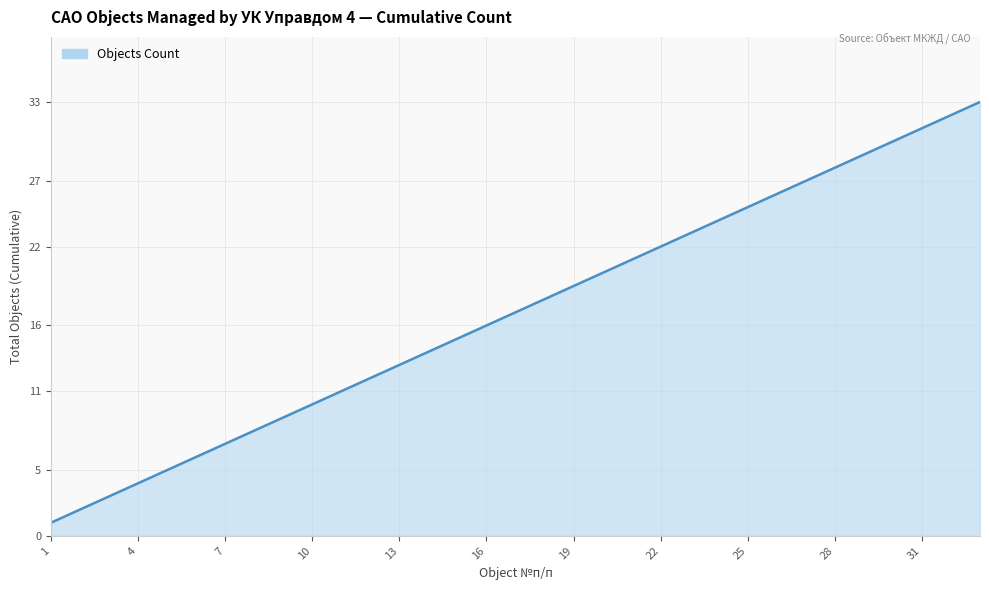

What is the greatest value displayed?

33